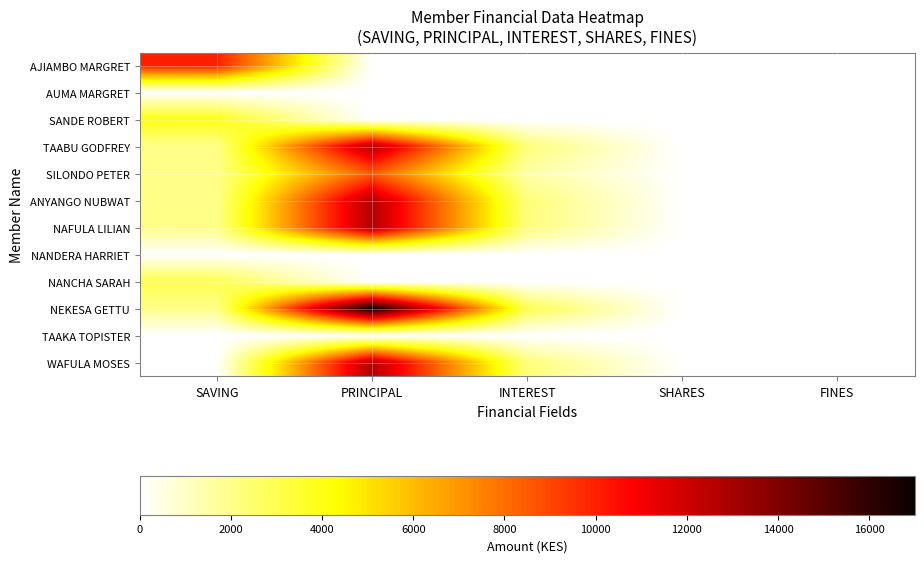

Reading left to right, list all the values displayed in this chart.

AJIAMBO MARGRET: SAVING=10000	PRINCIPAL=0	INTEREST=0	SHARES=0	FINES=0
AUMA MARGRET: SAVING=0	PRINCIPAL=0	INTEREST=0	SHARES=0	FINES=0
SANDE ROBERT: SAVING=4000	PRINCIPAL=0	INTEREST=0	SHARES=0	FINES=0
TAABU GODFREY: SAVING=2000	PRINCIPAL=12700	INTEREST=2300	SHARES=0	FINES=0
SILONDO PETER: SAVING=2000	PRINCIPAL=8500	INTEREST=1500	SHARES=0	FINES=0
ANYANGO NUBWAT: SAVING=2000	PRINCIPAL=12700	INTEREST=2300	SHARES=0	FINES=0
NAFULA LILIAN: SAVING=2000	PRINCIPAL=12700	INTEREST=2300	SHARES=0	FINES=0
NANDERA HARRIET: SAVING=0	PRINCIPAL=0	INTEREST=0	SHARES=0	FINES=0
NANCHA SARAH: SAVING=3000	PRINCIPAL=0	INTEREST=0	SHARES=0	FINES=0
NEKESA GETTU: SAVING=2000	PRINCIPAL=17000	INTEREST=3000	SHARES=0	FINES=0
TAAKA TOPISTER: SAVING=0	PRINCIPAL=0	INTEREST=0	SHARES=0	FINES=0
WAFULA MOSES: SAVING=0	PRINCIPAL=12700	INTEREST=2300	SHARES=0	FINES=0